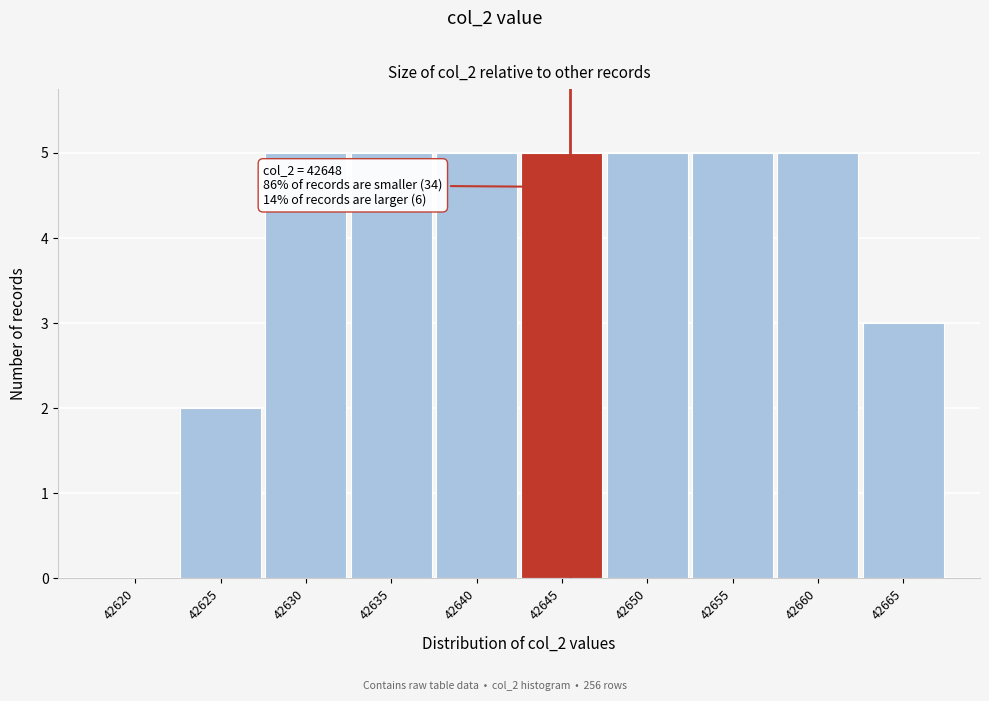

Reading left to right, list all the values displayed in this chart.

42620=0	42625=2	42630=5	42635=5	42640=5	42645=5	42650=5	42655=5	42660=5	42665=3